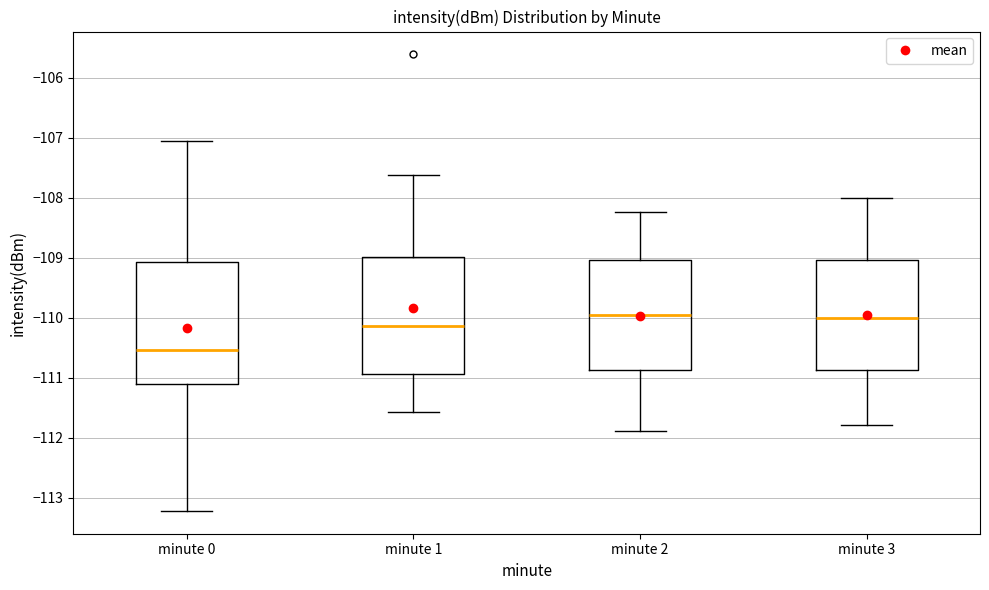

Where is the lower edge of the box for minute 3 on the y-axis? The values are not printed on the chart, so give them approximately, as read against the axis.

-110.9